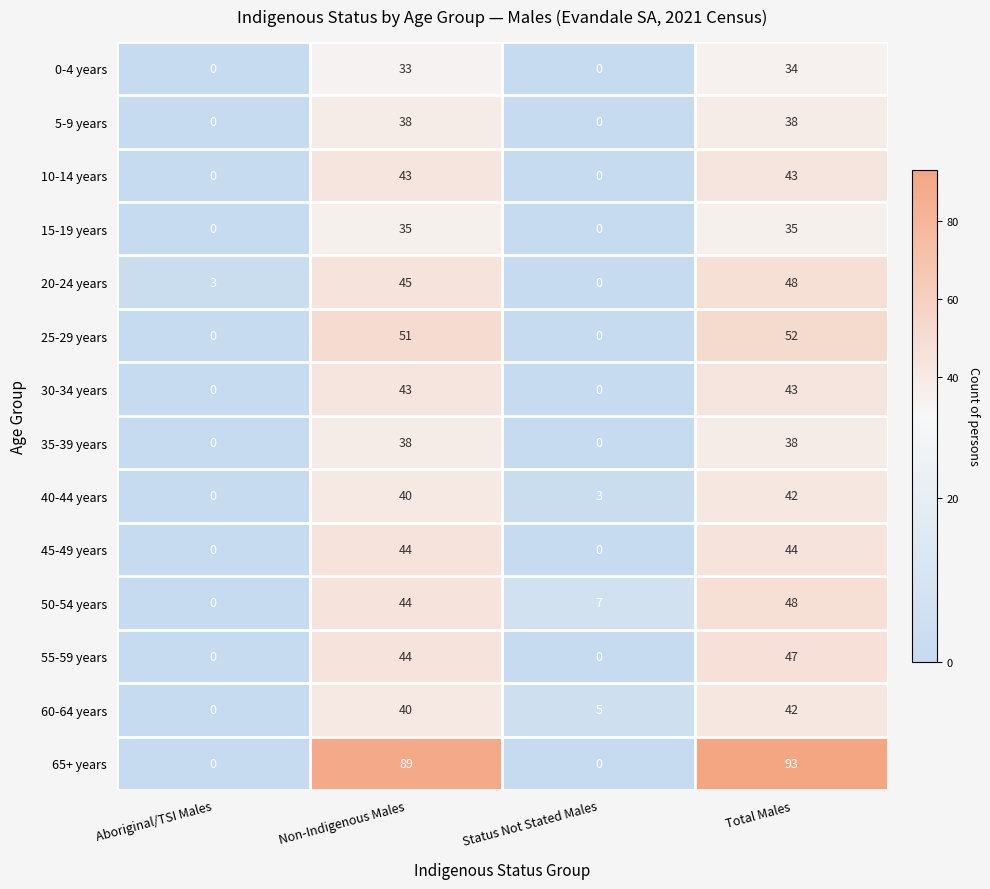

What is the difference between the second highest and second lowest values in the 0-4 years series?

33